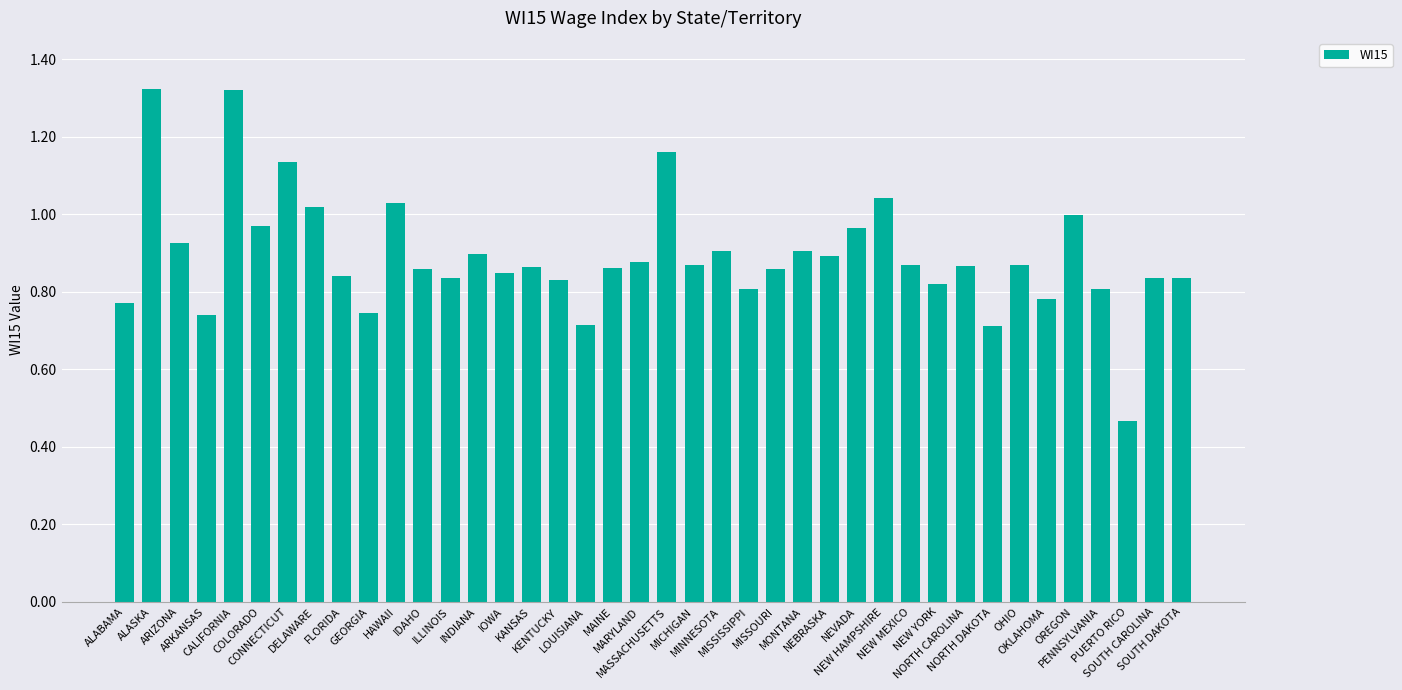

Where is the data nearest to the value 0?

PUERTO RICO